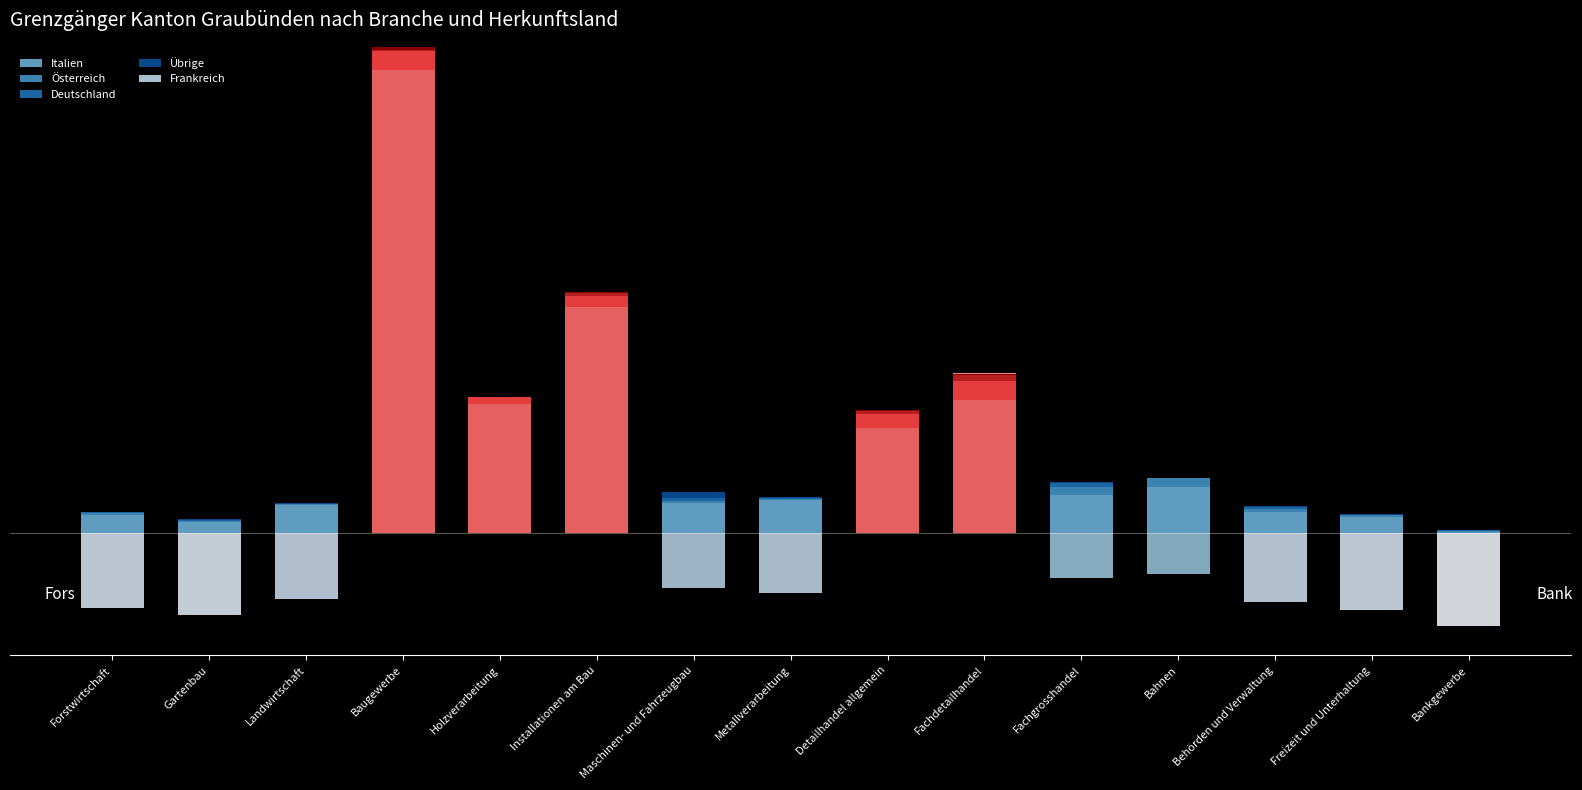

Are the bars horizontal?

No